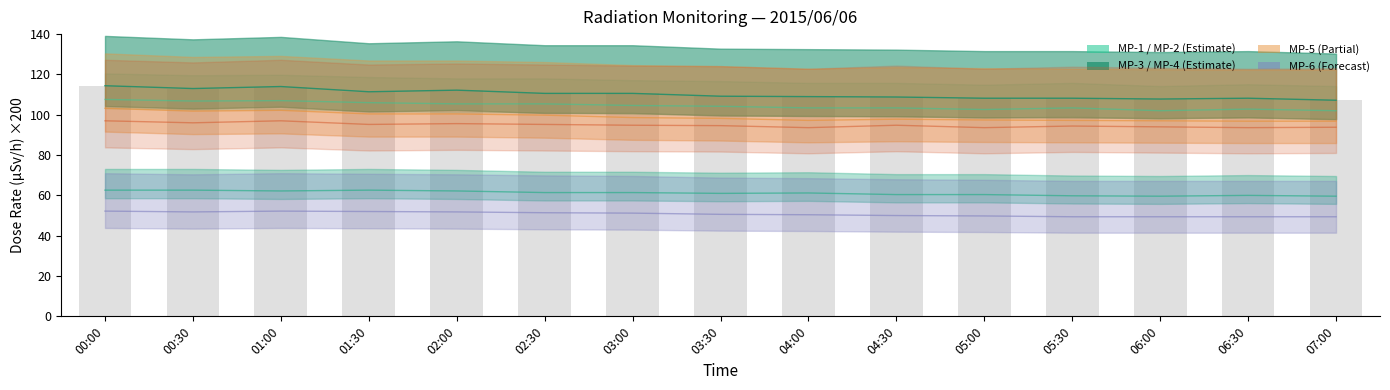

Reading left to right, what are all the values shown in this chart?

MP-1: 00:00=107.6	00:30=106.8	01:00=107.0	01:30=106.0	02:00=105.4	02:30=105.4	03:00=104.6	03:30=104.2	04:00=103.4	04:30=103.4	05:00=102.6	05:30=103.4	06:00=102.0	06:30=102.8	07:00=102.0
MP-2: 00:00=62.6	00:30=62.6	01:00=62.2	01:30=62.6	02:00=62.2	02:30=61.4	03:00=61.4	03:30=61.0	04:00=61.2	04:30=60.4	05:00=60.4	05:30=59.8	06:00=59.6	06:30=60.0	07:00=59.6
MP-3: 00:00=114.4	00:30=113.0	01:00=114.0	01:30=111.4	02:00=112.2	02:30=110.6	03:00=110.6	03:30=109.2	04:00=109.0	04:30=108.8	05:00=108.2	05:30=108.2	06:00=107.8	06:30=108.2	07:00=107.2
MP-4: 00:00=103.2	00:30=101.8	01:00=102.2	01:30=100.4	02:00=100.4	02:30=99.8	03:00=98.6	03:30=98.2	04:00=97.2	04:30=97.8	05:00=97.4	05:30=97.2	06:00=97.0	06:30=96.8	07:00=96.8
MP-5: 00:00=97.0	00:30=96.0	01:00=97.0	01:30=95.2	02:00=95.6	02:30=95.2	03:00=94.8	03:30=94.6	04:00=93.6	04:30=94.8	05:00=93.6	05:30=94.4	06:00=94.0	06:30=93.6	07:00=93.8
MP-6: 00:00=52.2	00:30=51.8	01:00=52.2	01:30=52.0	02:00=51.8	02:30=51.4	03:00=51.2	03:30=50.6	04:00=50.4	04:30=50.0	05:00=49.8	05:30=49.4	06:00=49.4	06:30=49.4	07:00=49.4